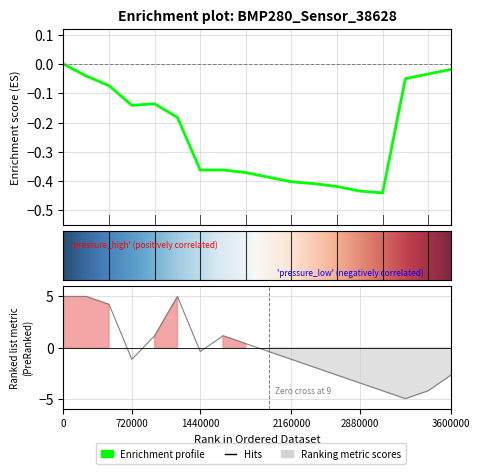

True or false: there are more than 0 points higher than both neighbors.

True